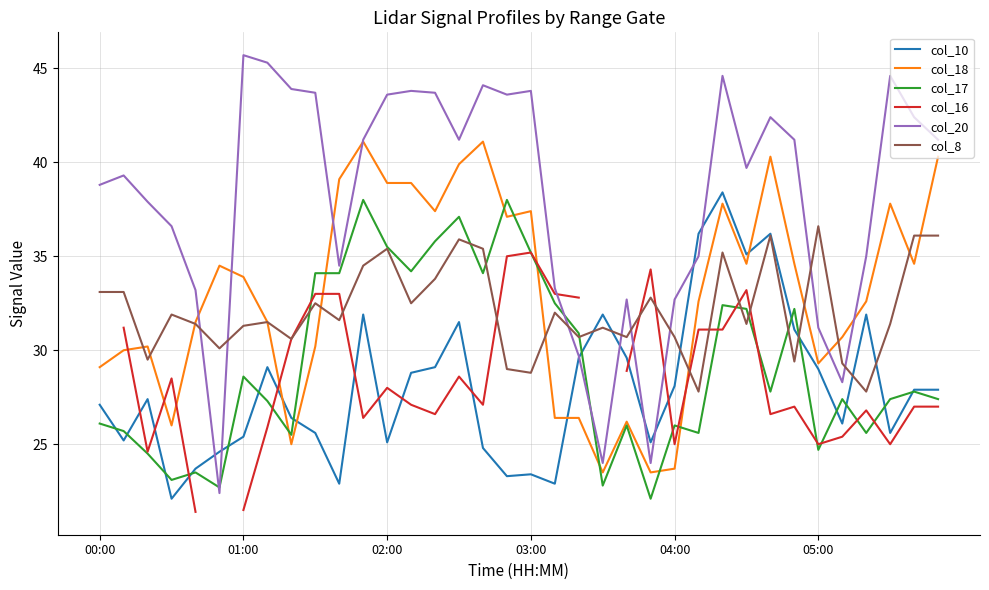

What is the value of the col_16 point at the 36th from the left?

27.0